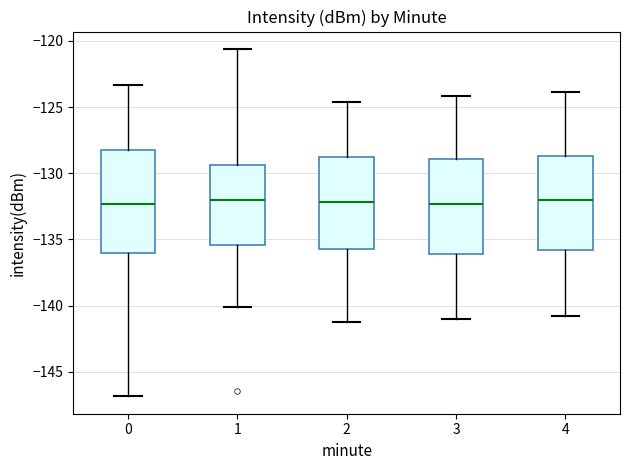

Reading left to right, read every box against the y-axis: the position of its median line, the range the box covers, and the ends of its whiskers. The values are not printed on the chart, so give them approximately, as read against the axis.

0: median -132.5, box -136.0 to -128.5, whiskers -147.0 to -123.5
1: median -132.0, box -135.5 to -129.5, whiskers -140.0 to -120.5
2: median -132.0, box -135.5 to -129.0, whiskers -141.0 to -124.5
3: median -132.5, box -136.0 to -129.0, whiskers -141.0 to -124.0
4: median -132.0, box -136.0 to -128.5, whiskers -141.0 to -124.0